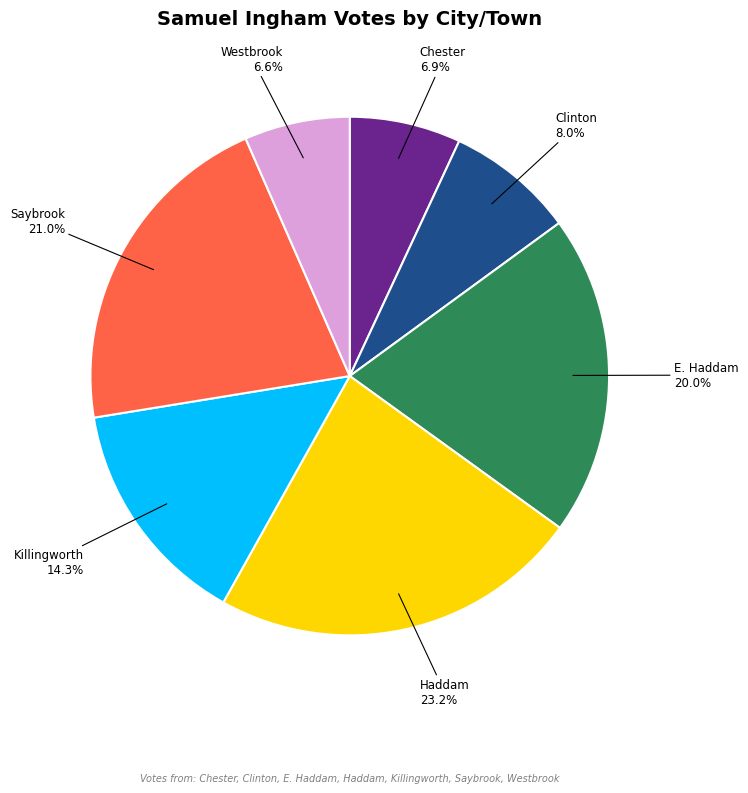

How many segments does this pie chart have?

7